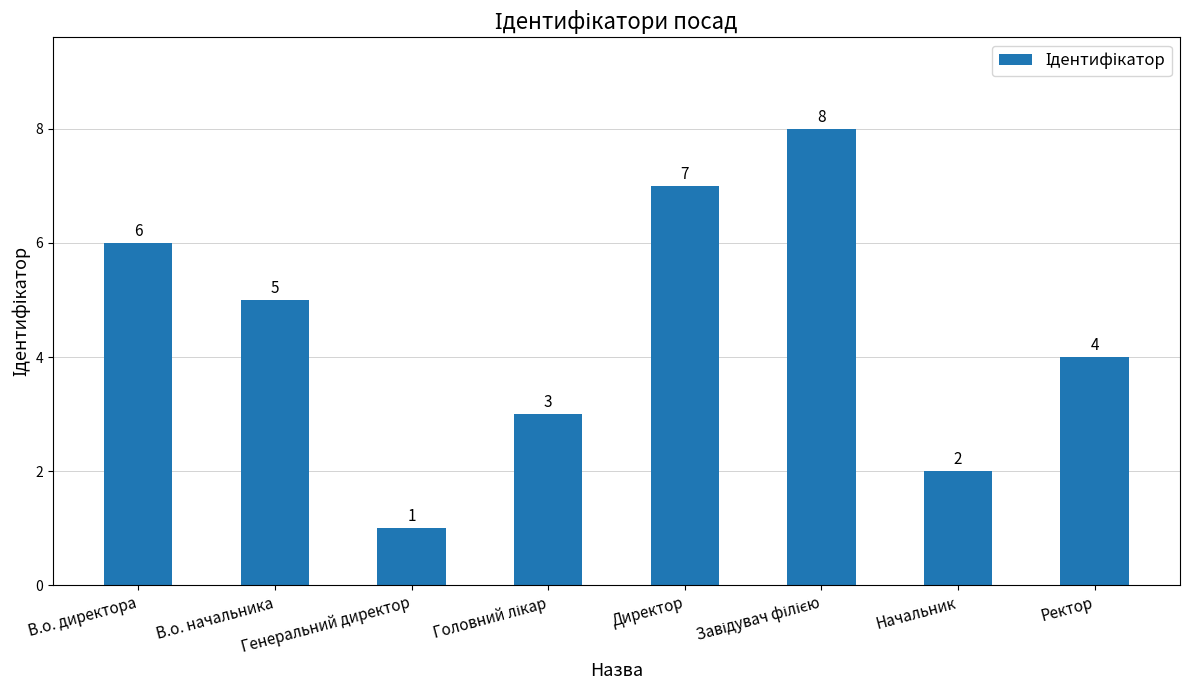

Is it true that the value at В.о. директора is 2?

False